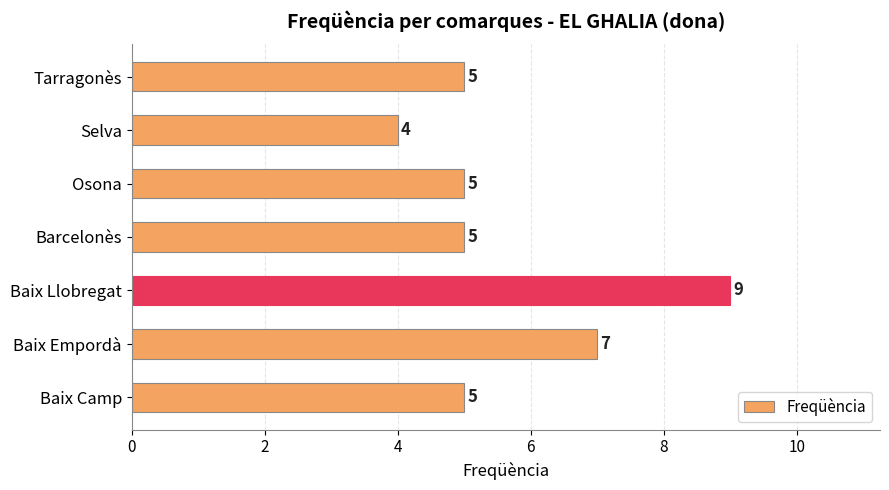

Are the bars horizontal?

Yes